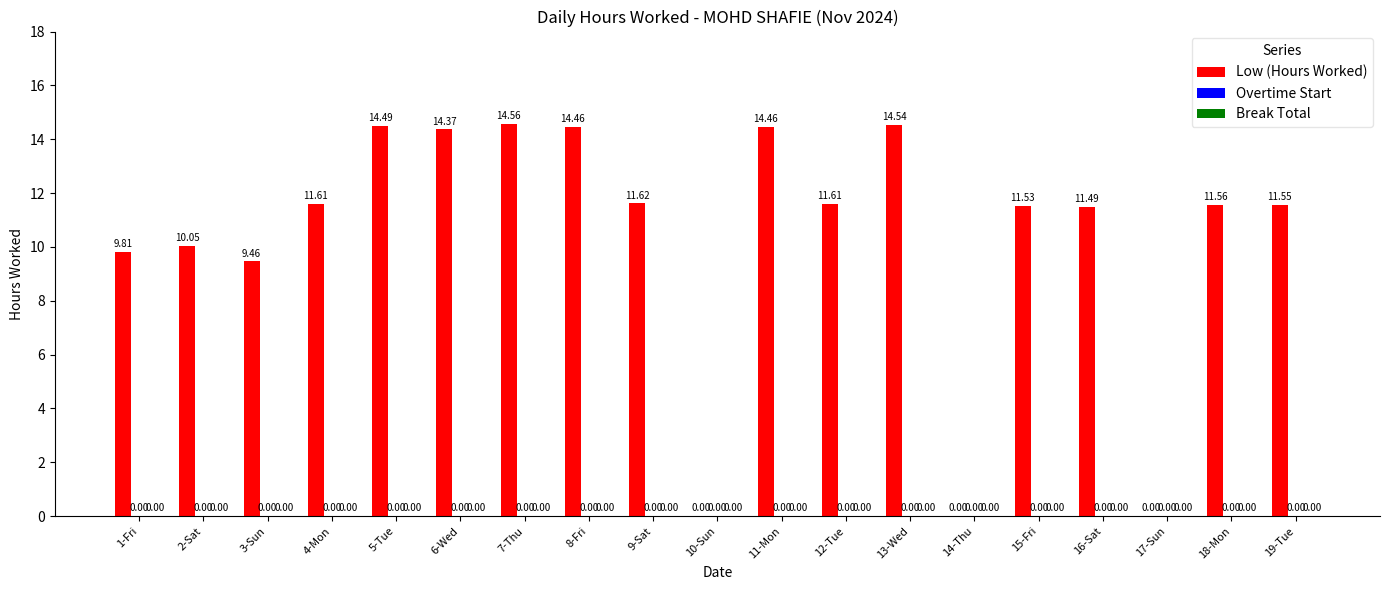

Approximately how many times larger is the value at 7-Thu compared to 12-Tue?

1.3